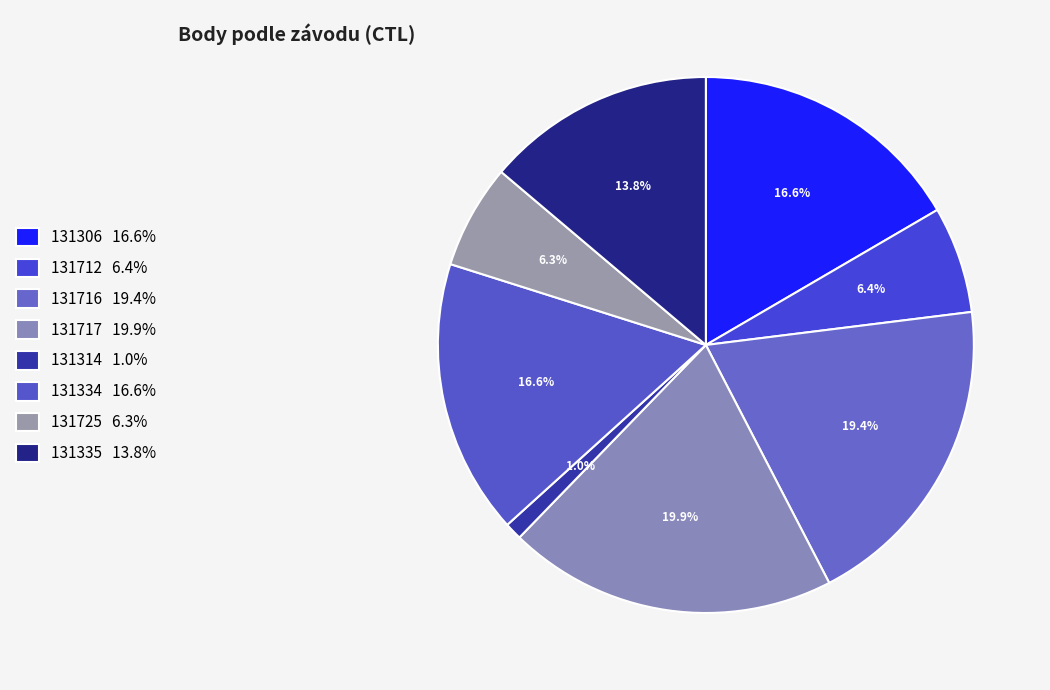

Which has a higher value, 131335 or 131717?

131717